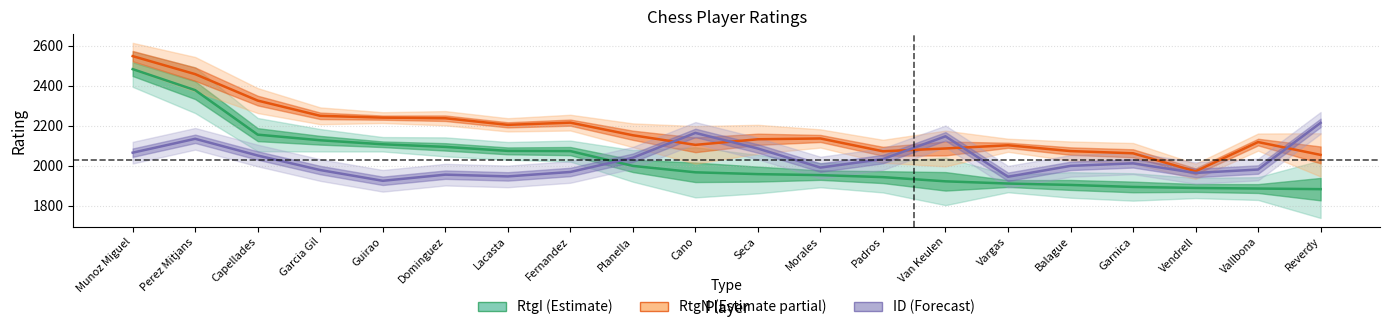

How many lines are shown in the chart?

3